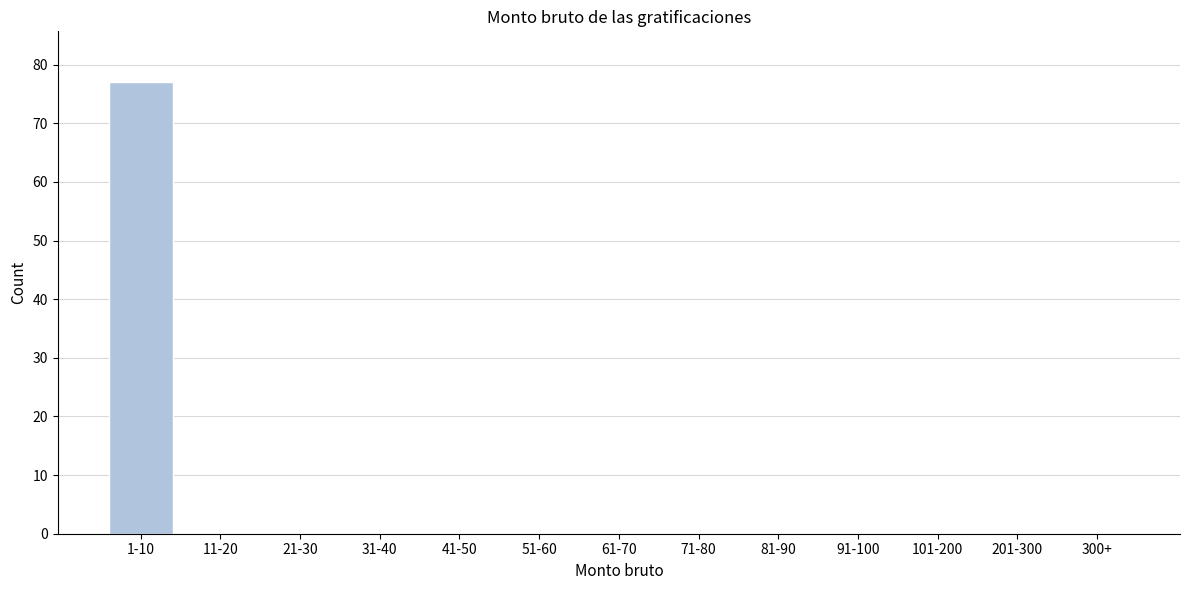

Reading left to right, transcribe all the data shown in this chart.

1-10=77	11-20=0	21-30=0	31-40=0	41-50=0	51-60=0	61-70=0	71-80=0	81-90=0	91-100=0	101-200=0	201-300=0	300+=0